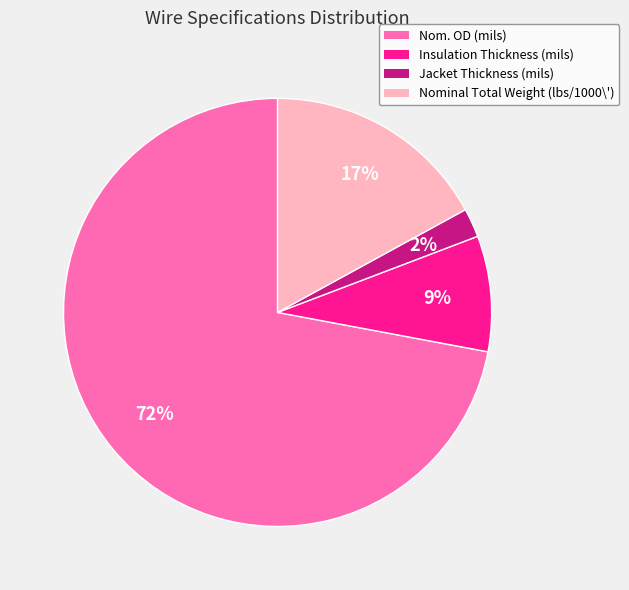

How many slices are in this pie chart?

4